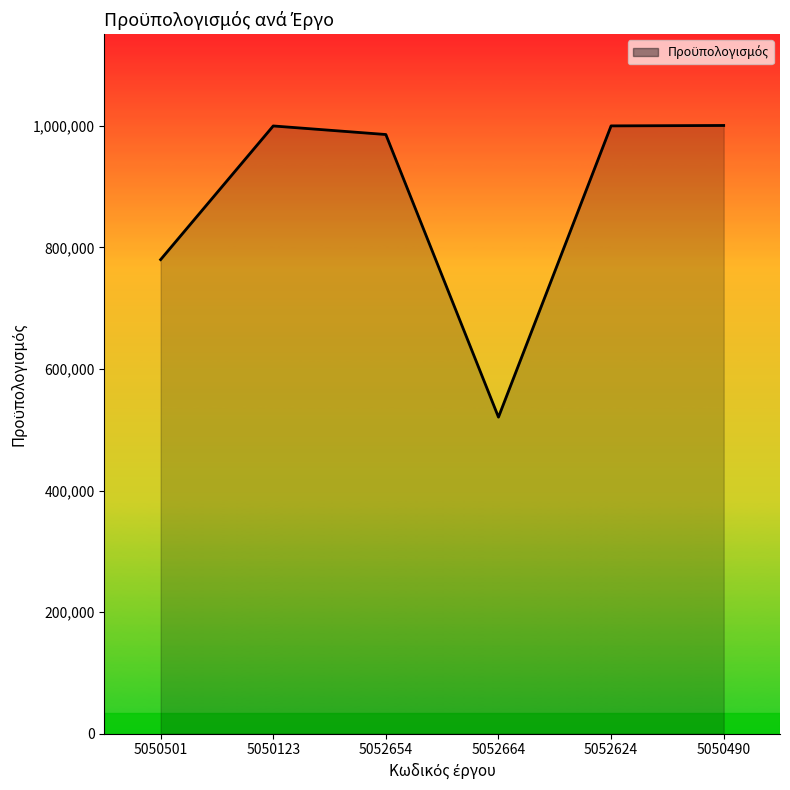

What is the sum of all values?

5287170